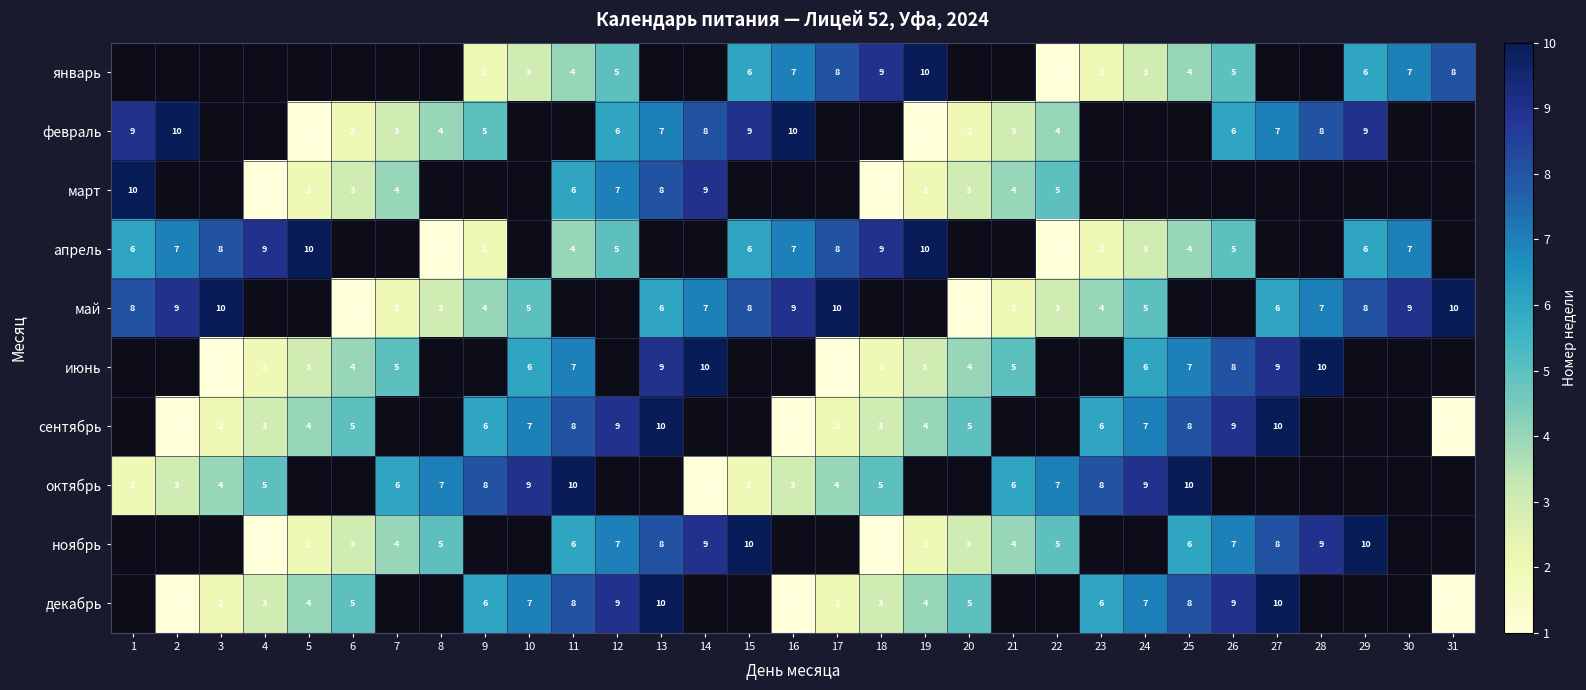

The январь series shows 6 at 29. True or false?

True